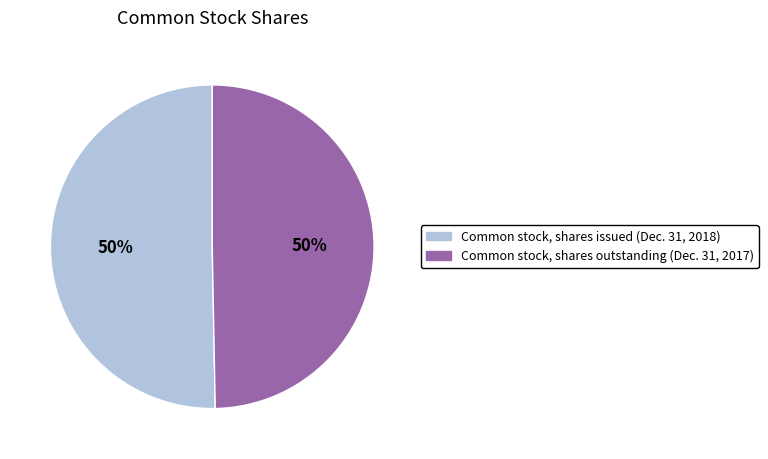

Approximately how many times larger is the value at Common stock, shares issued (Dec. 31, 2018) compared to Common stock, shares outstanding (Dec. 31, 2017)?

1.0